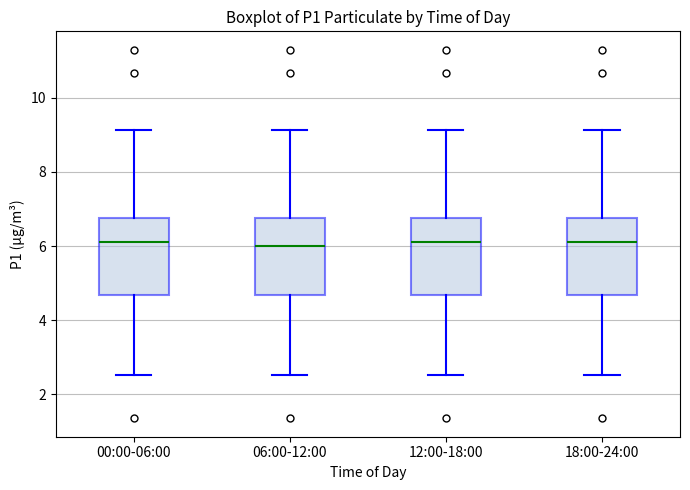

Reading left to right, read every box against the y-axis: the position of its median line, the range the box covers, and the ends of its whiskers. The values are not printed on the chart, so give them approximately, as read against the axis.

00:00-06:00: median 6.2, box 4.6 to 6.8, whiskers 2.6 to 9.2
06:00-12:00: median 6.0, box 4.6 to 6.8, whiskers 2.6 to 9.2
12:00-18:00: median 6.2, box 4.6 to 6.8, whiskers 2.6 to 9.2
18:00-24:00: median 6.2, box 4.6 to 6.8, whiskers 2.6 to 9.2